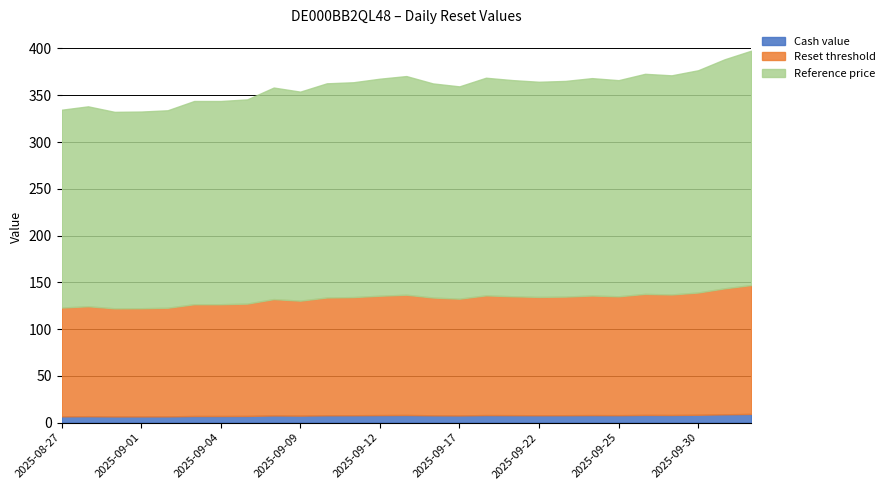

What are all the series names shown in the legend?

Cash value, Reset threshold, Reference price